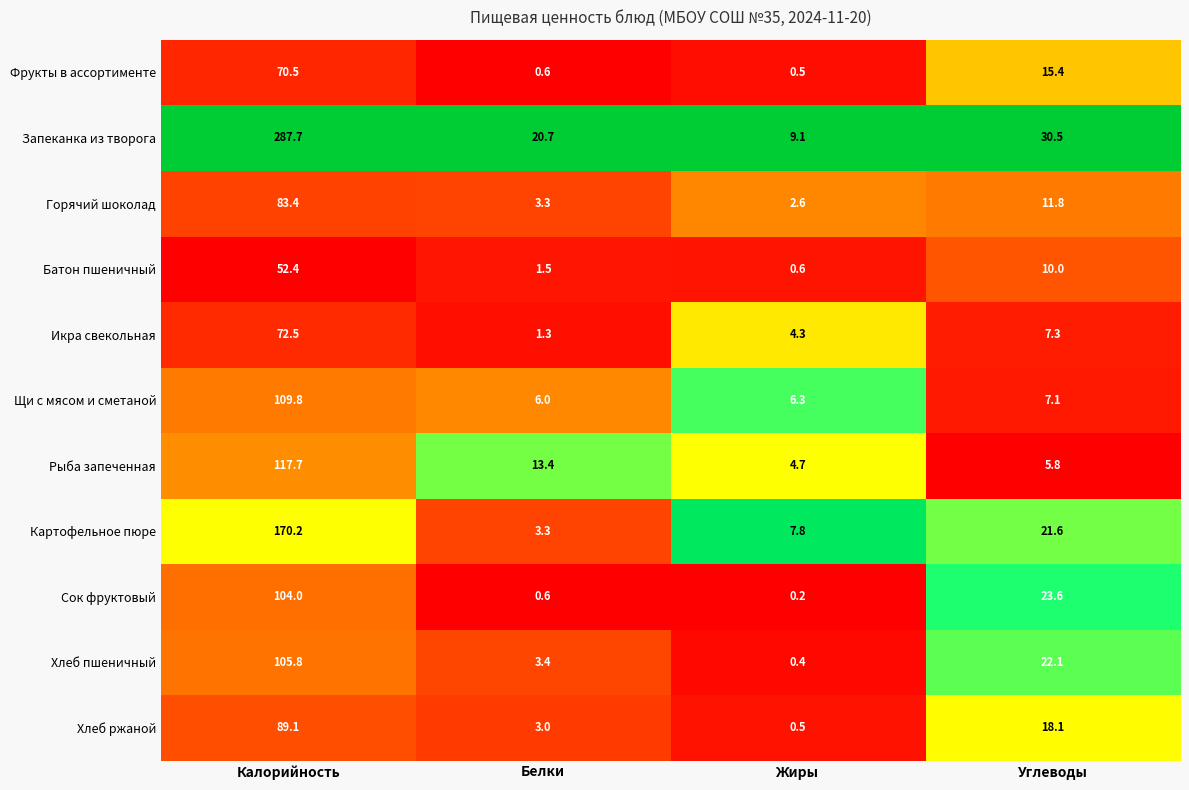

What is the spread (max minus min) of values at Калорийность?

235.3